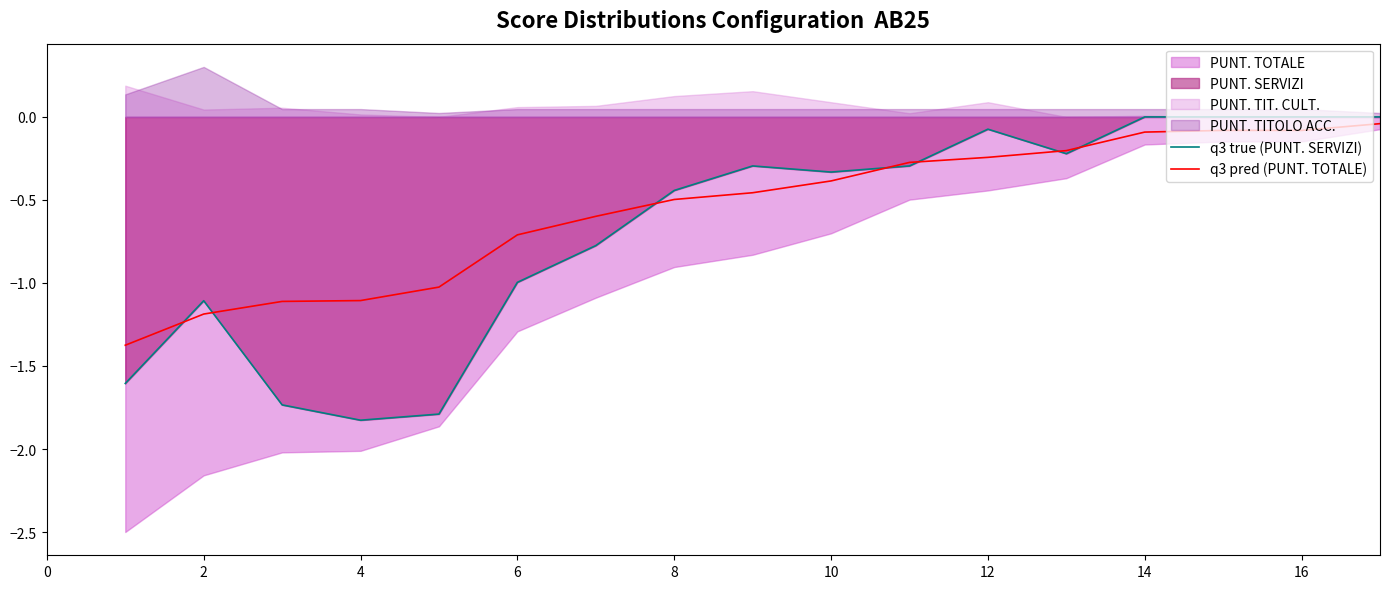

The value of q3 true (PUNT. SERVIZI) at 14 is -0.0. True or false?

True